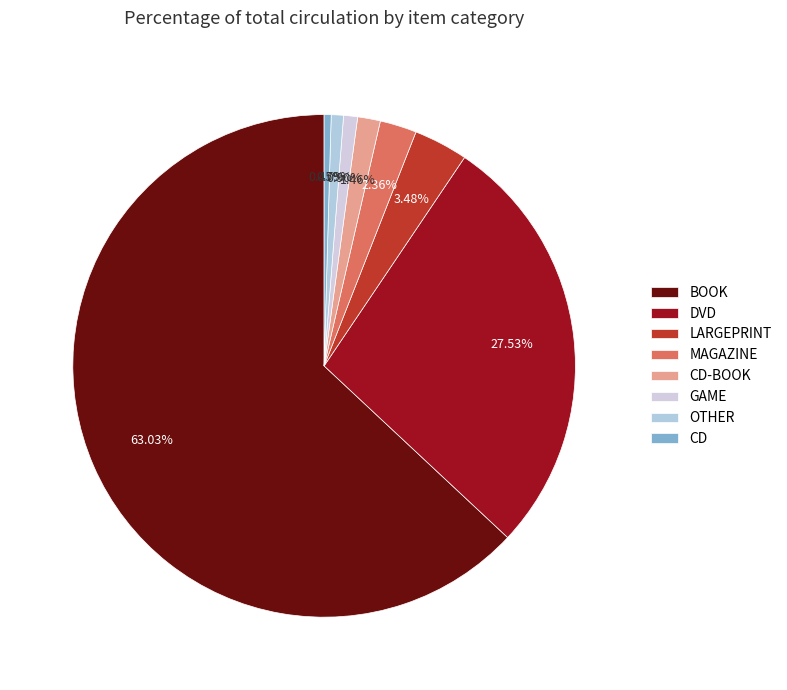

How many slices are in this pie chart?

8